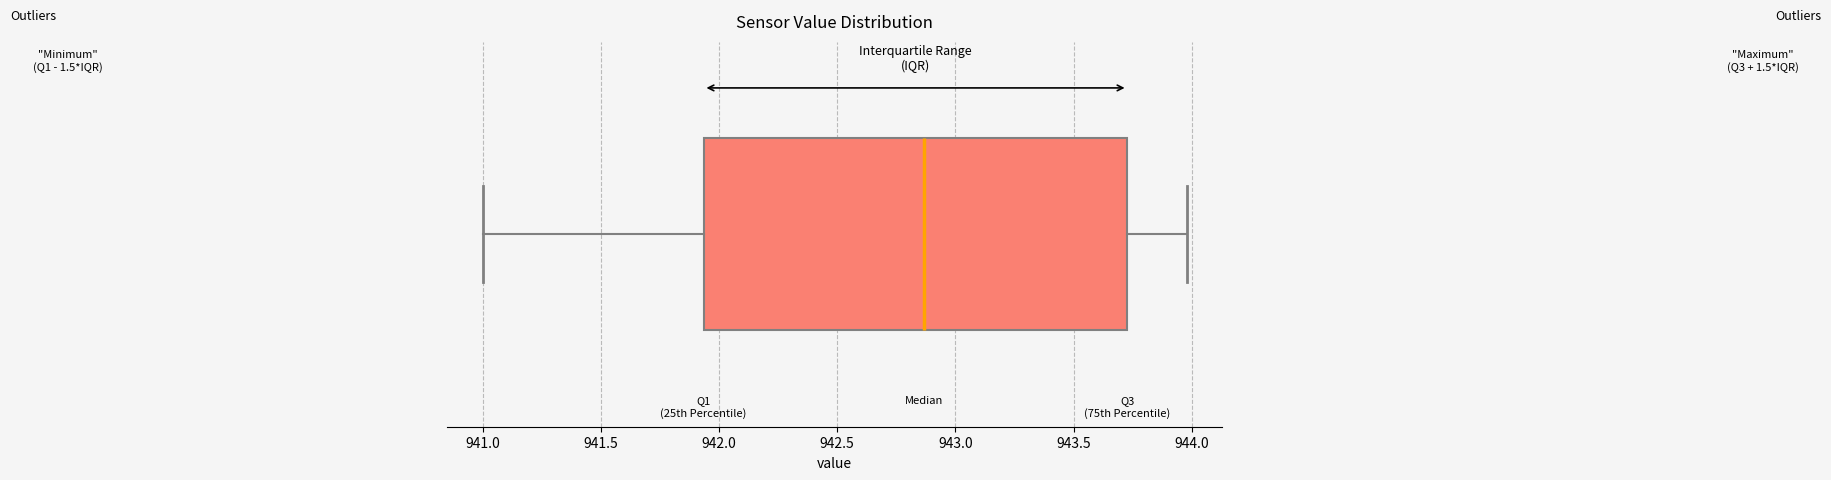

Where does the median line of the box sit on the x-axis? The values are not printed on the chart, so give them approximately, as read against the axis.

942.85